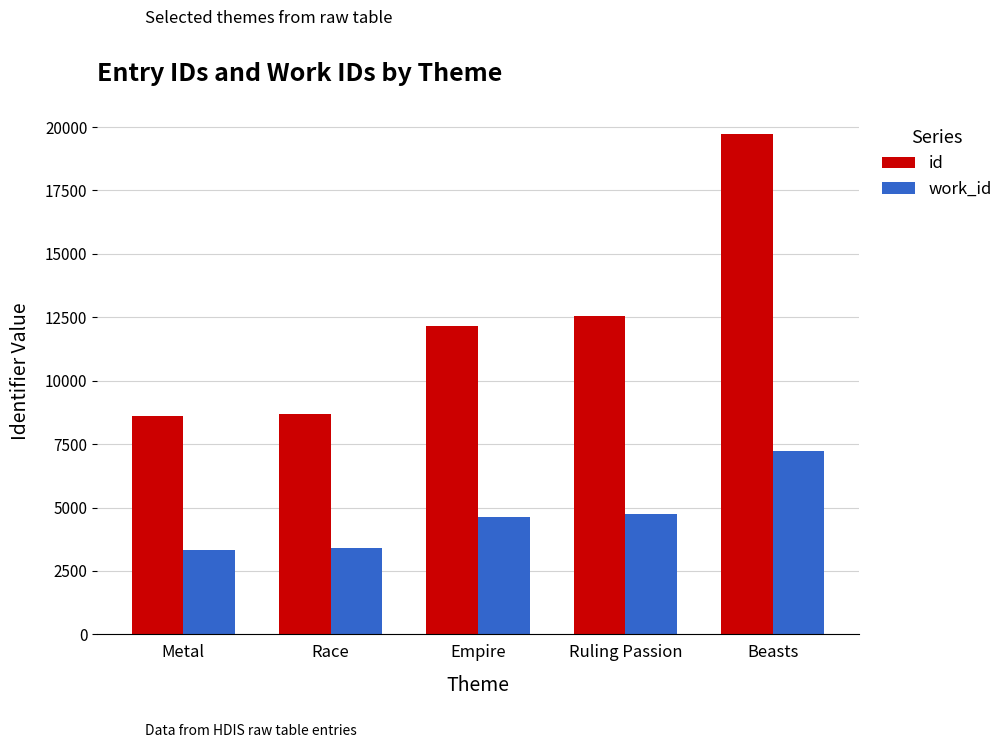

What is the maximum value shown in the chart?

19735